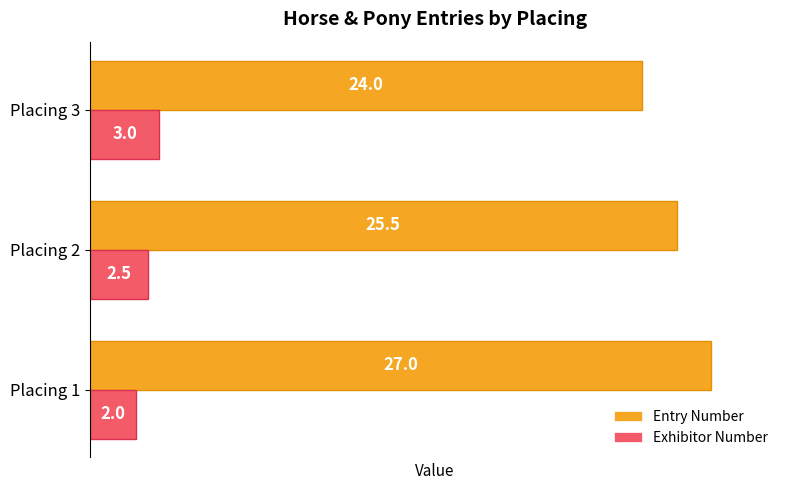

Is it true that Exhibitor Number equals 2.5 at Placing 2?

True